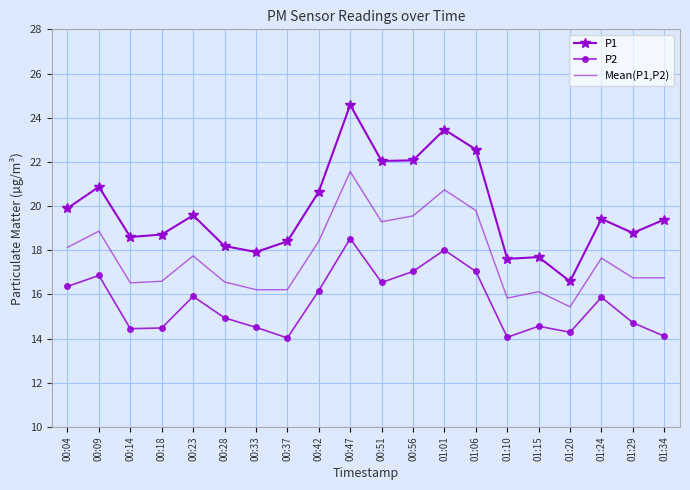

What is the total value across all series at 00:04?

54.4